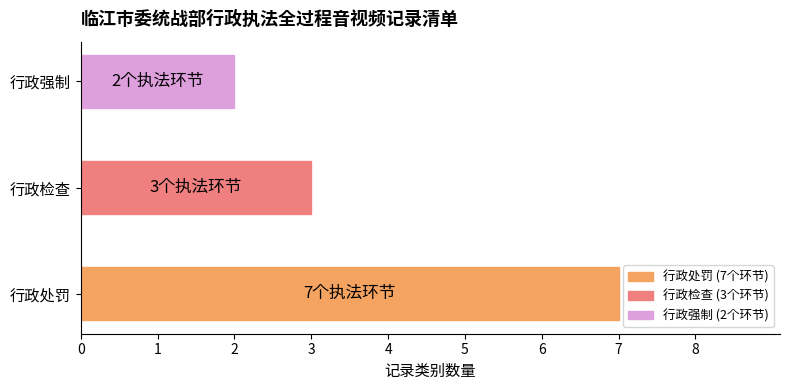

The value at 行政强制 is 2. True or false?

True